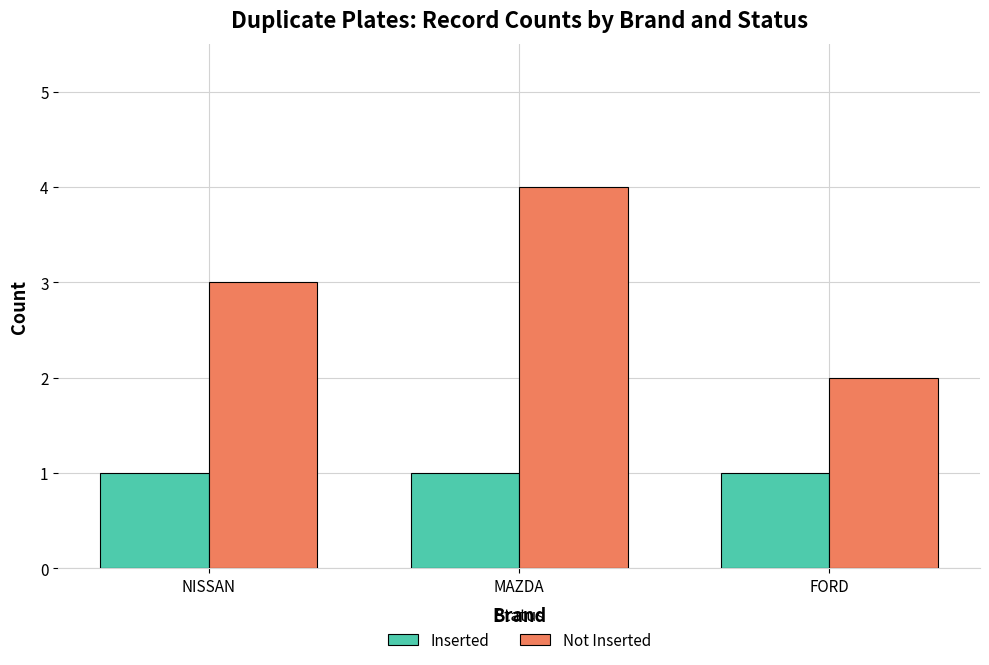

How many data points does each series have?

3